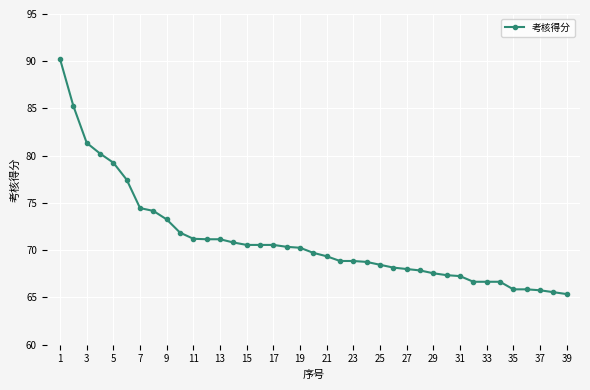

What is the difference between the second highest and second lowest values?

19.7